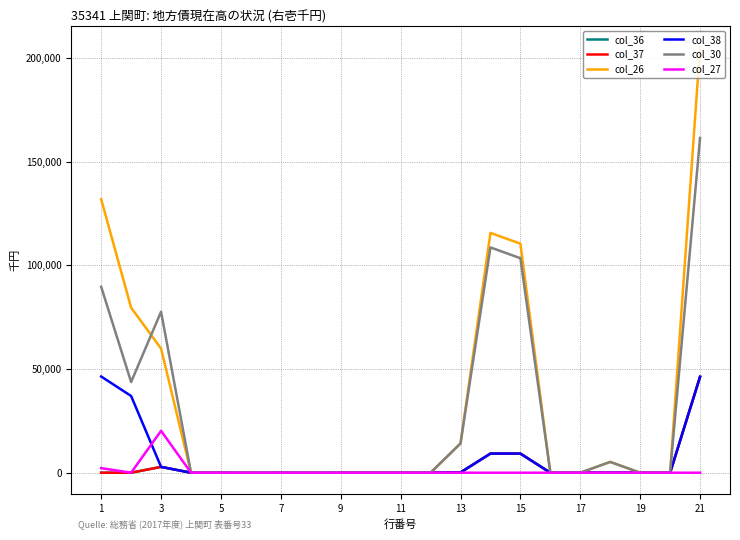

Does the chart have visible grid lines?

Yes